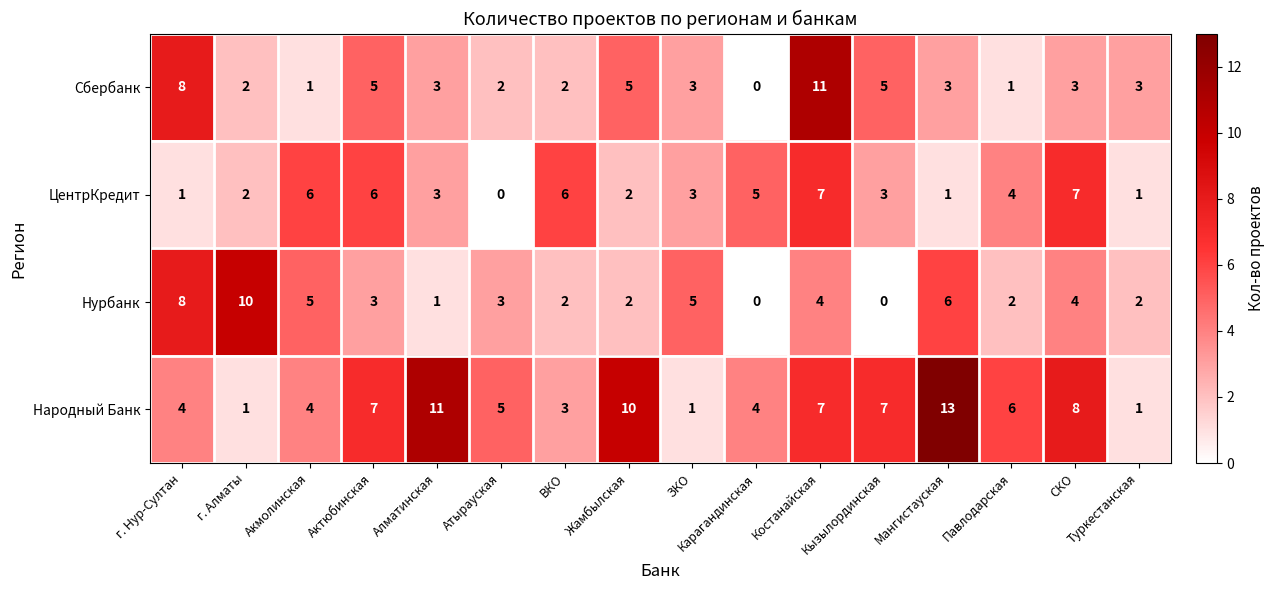

True or false: ЦентрКредит has a value of 6 at Акмолинская.

True